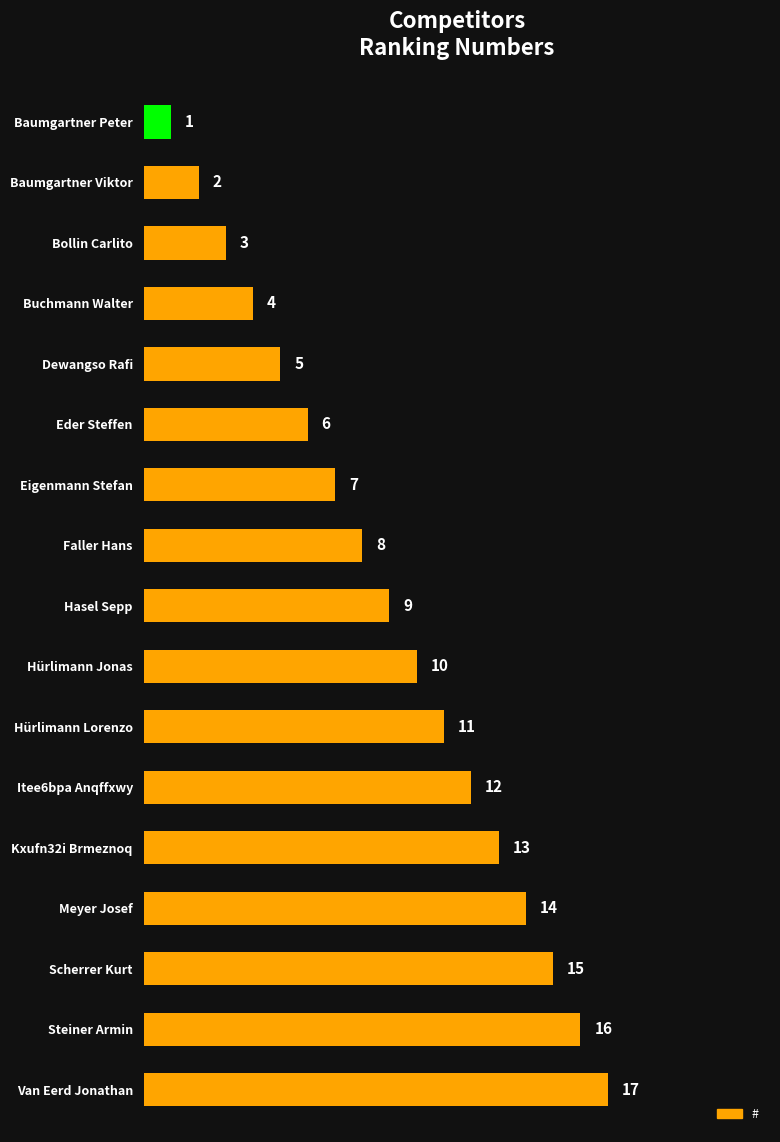

What is the difference between the second highest and minimum values?

15